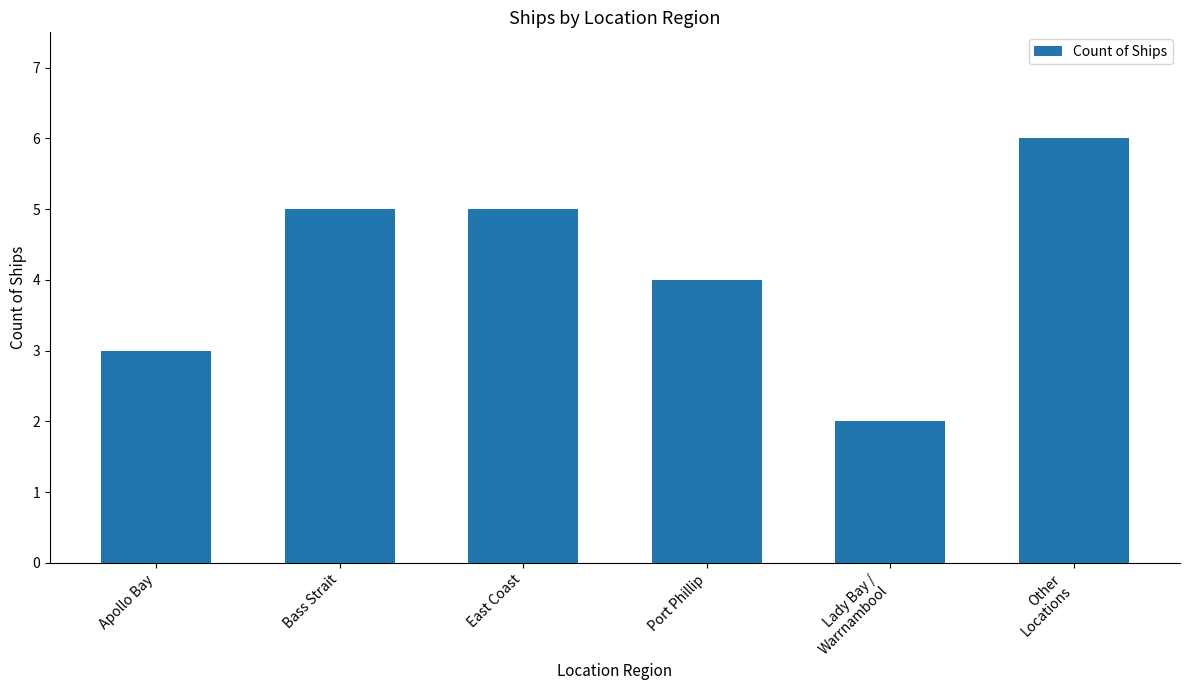

True or false: the data shows 7 at Bass Strait.

False